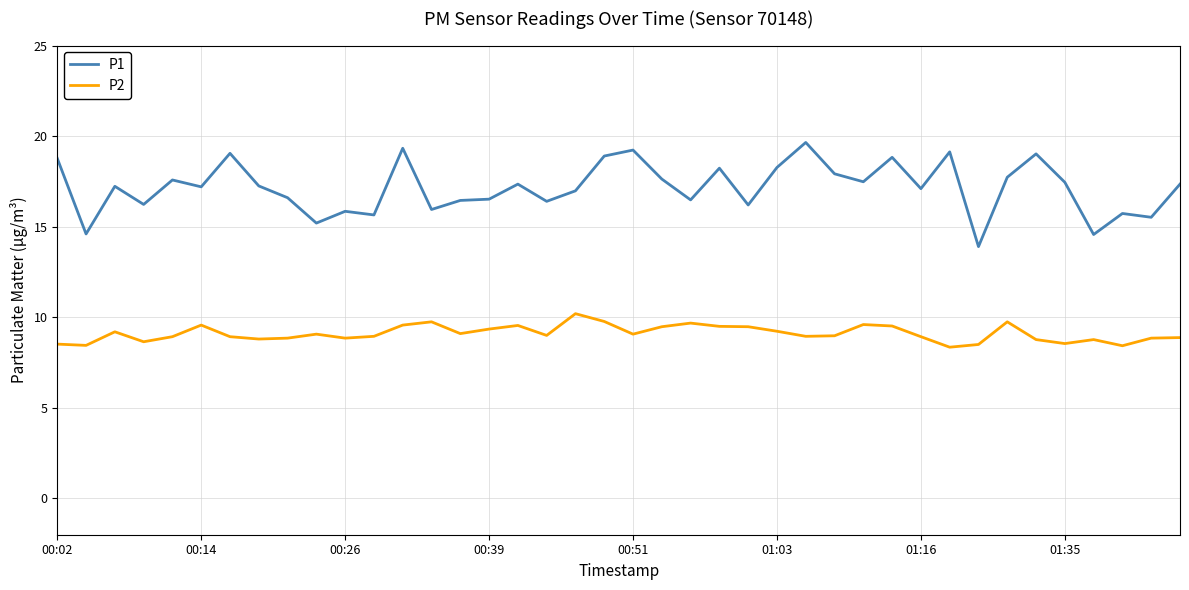

Rank the series by their maximum value, from lowest to highest.

P2, P1